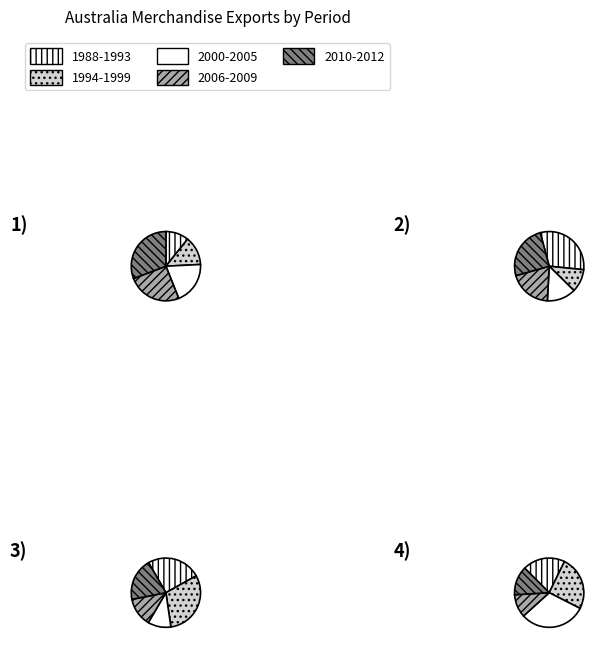

Approximately how many times larger is the value at 2001 compared to 1993?

1.5